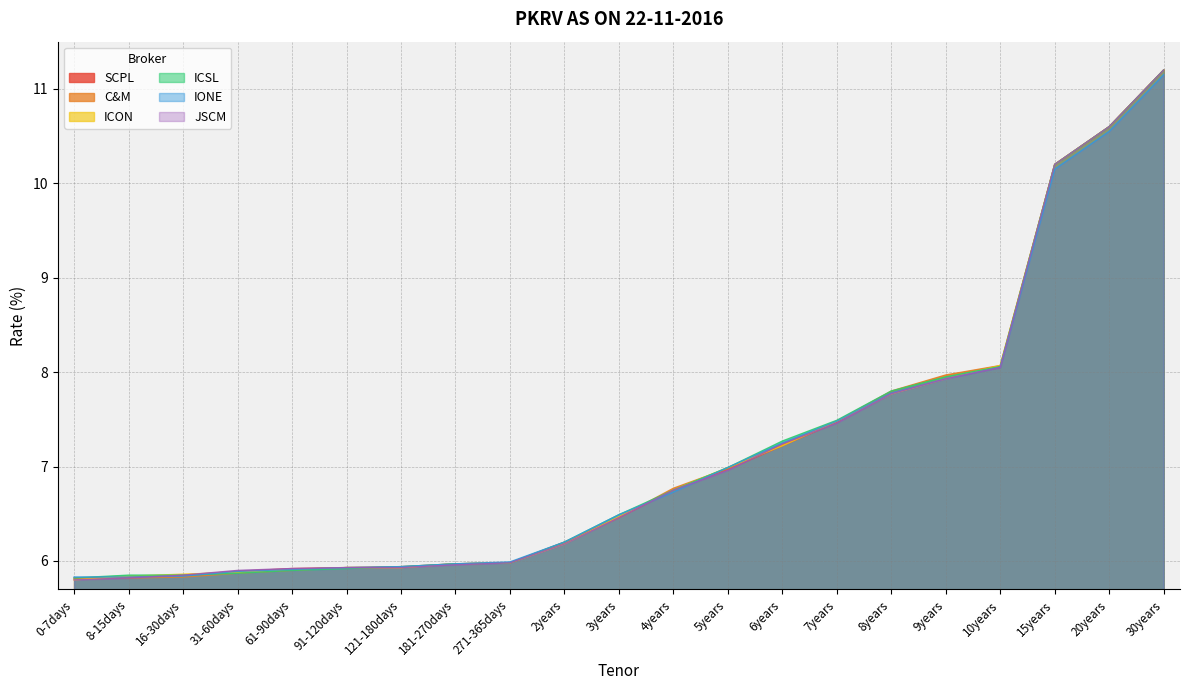

The JSCM series shows 5.8 at 0-7days. True or false?

True